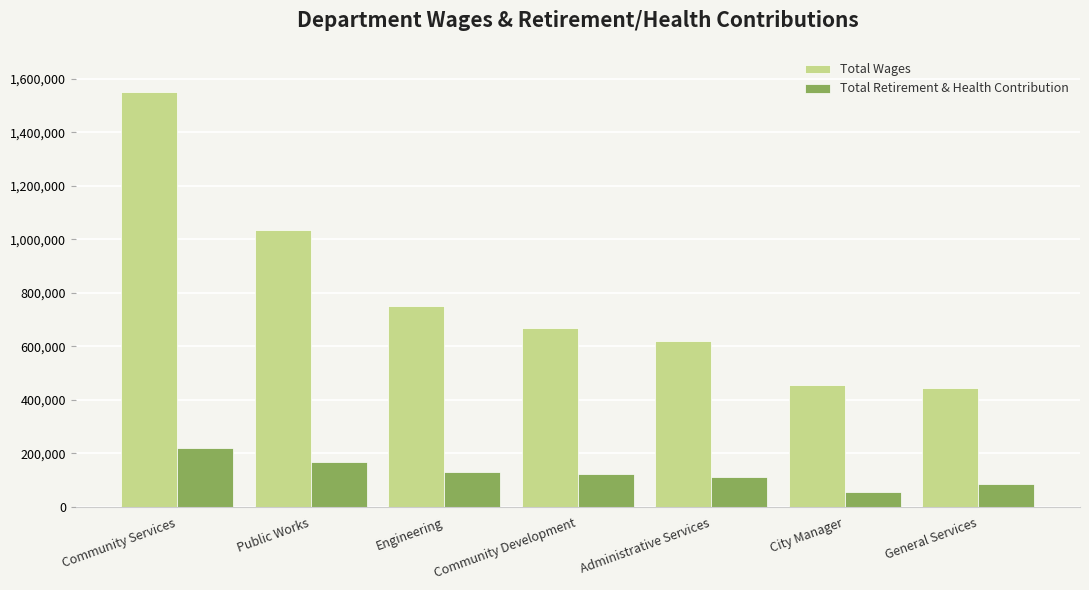

Does the chart contain any negative values?

No